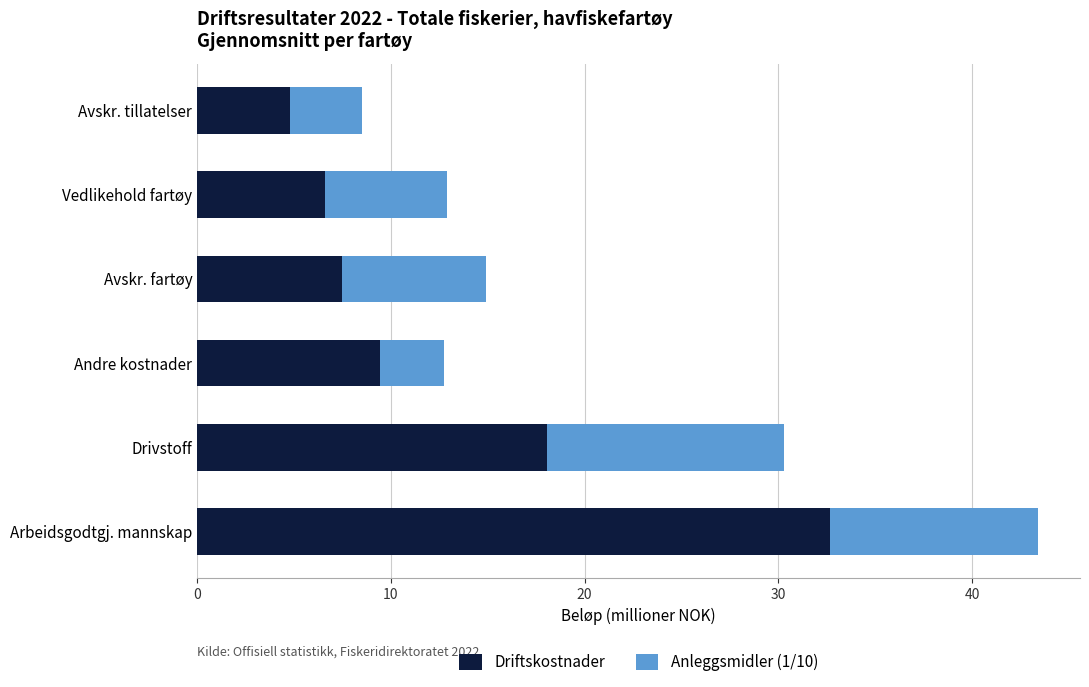

The value of Driftskostnader at Vedlikehold fartøy is 6.6. True or false?

True